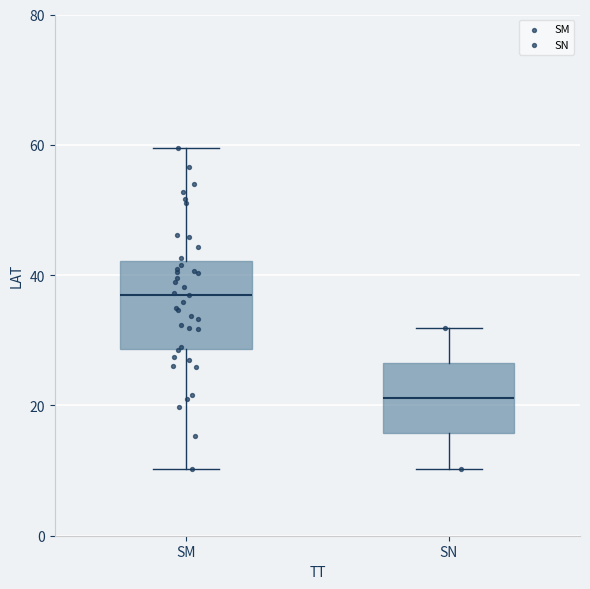

Reading left to right, transcribe this box plot: for each box, give where its median line is, the range the box spans, and where its two whiskers end, as read against the y-axis. The values are not printed on the chart, so give them approximately, as read against the axis.

SM: median 38, box 28 to 42, whiskers 10 to 60
SN: median 22, box 16 to 26, whiskers 10 to 32